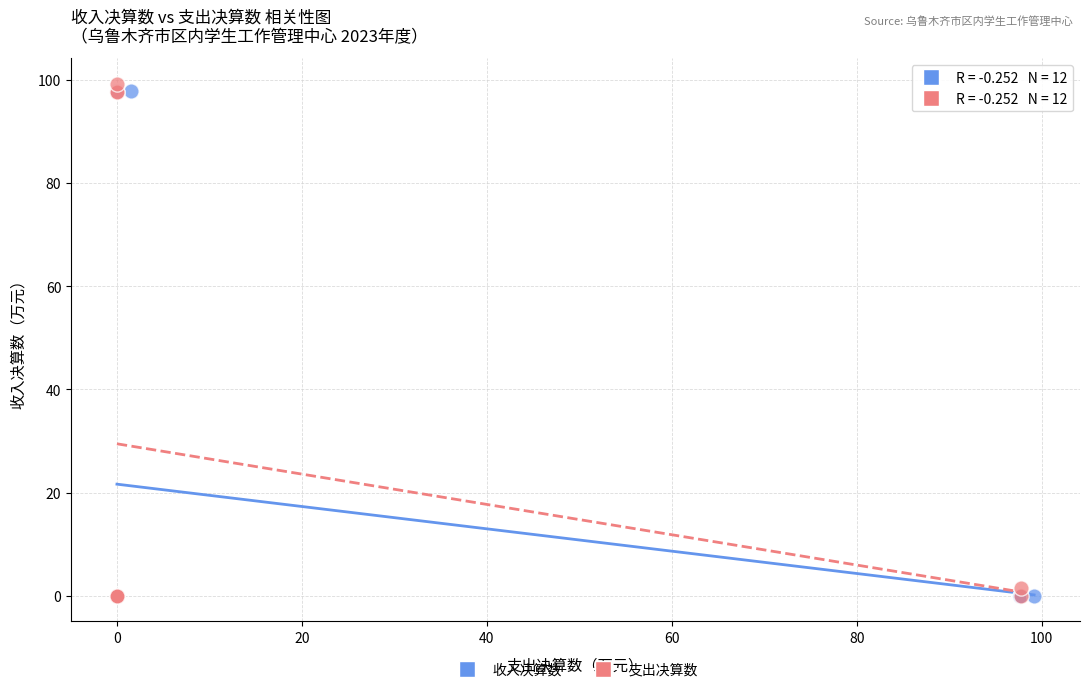

Which series contains the highest Y value?

支出决算数